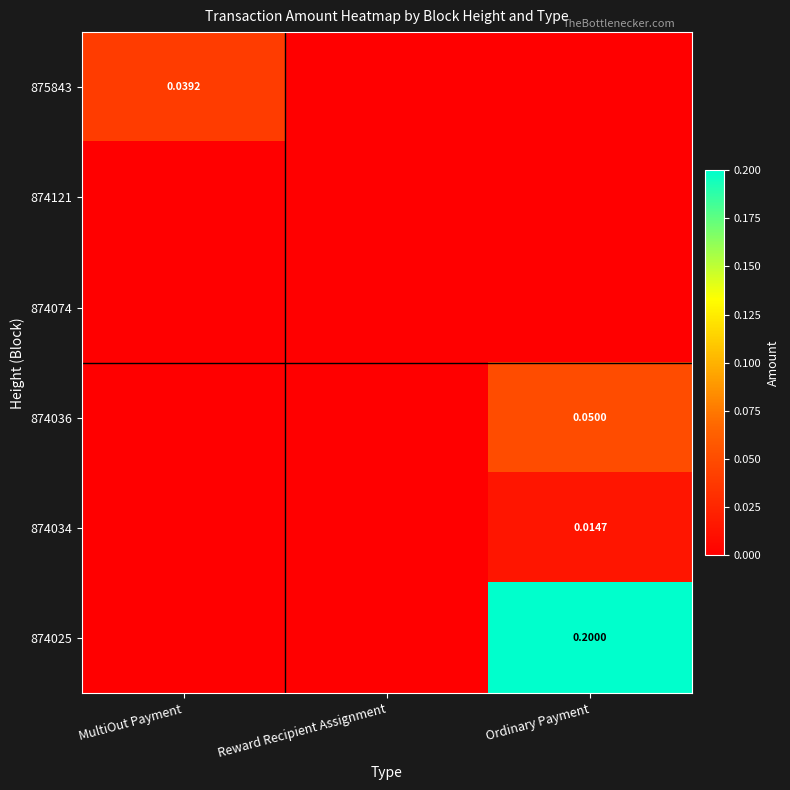

Rank the series by their maximum value, from highest to lowest.

874025, 874036, 875843, 874034, 874121, 874074